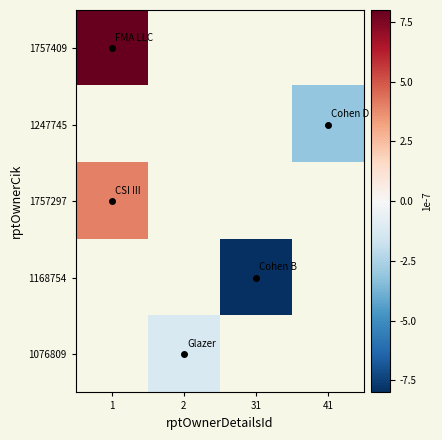

How many data points does each series have?

4